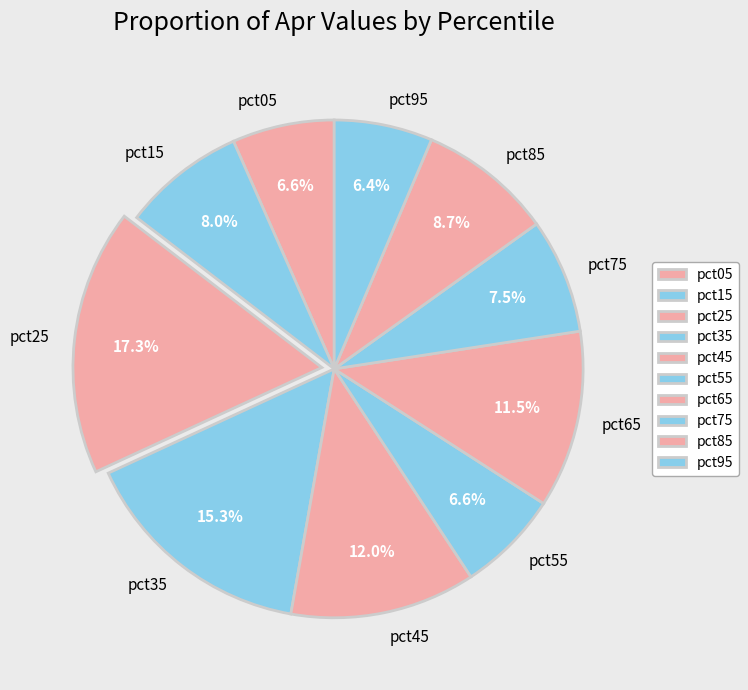

Is it true that pct35 is 15% of the pie?

True